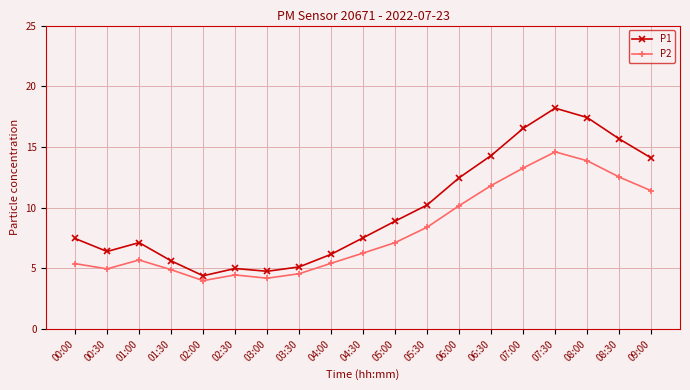

What are all the series names shown in the legend?

P1, P2